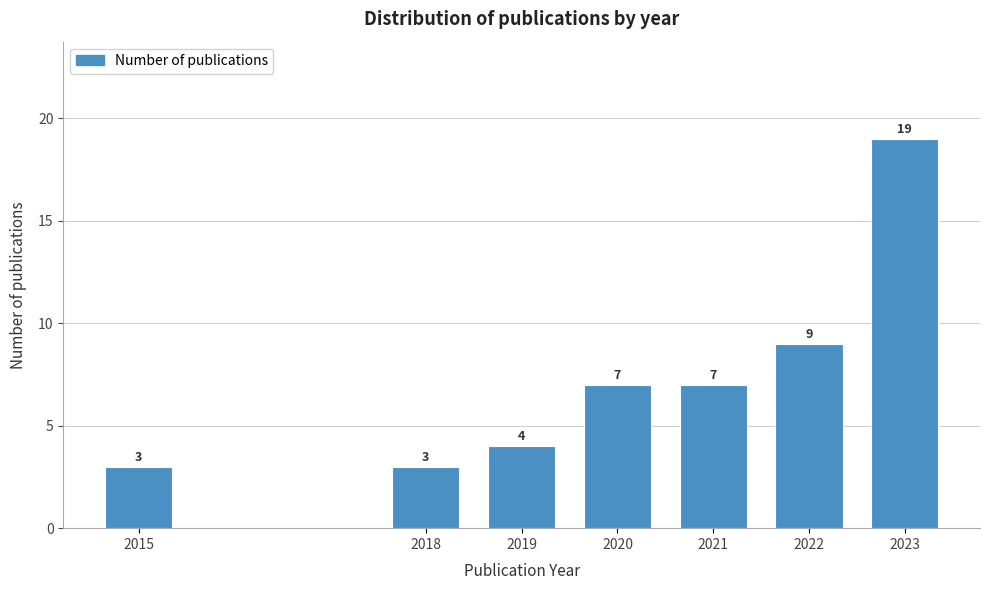

Reading left to right, transcribe all the data shown in this chart.

3	3	4	7	7	9	19